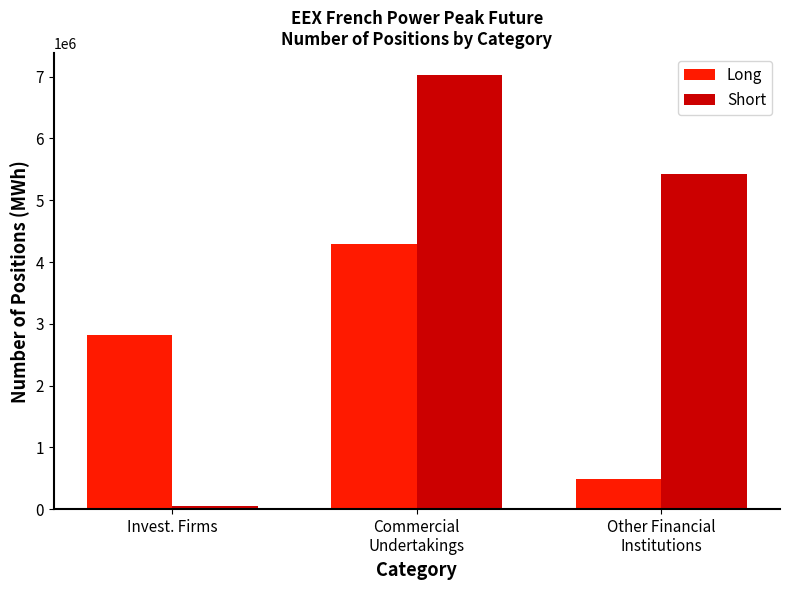

How many groups of bars are there?

3